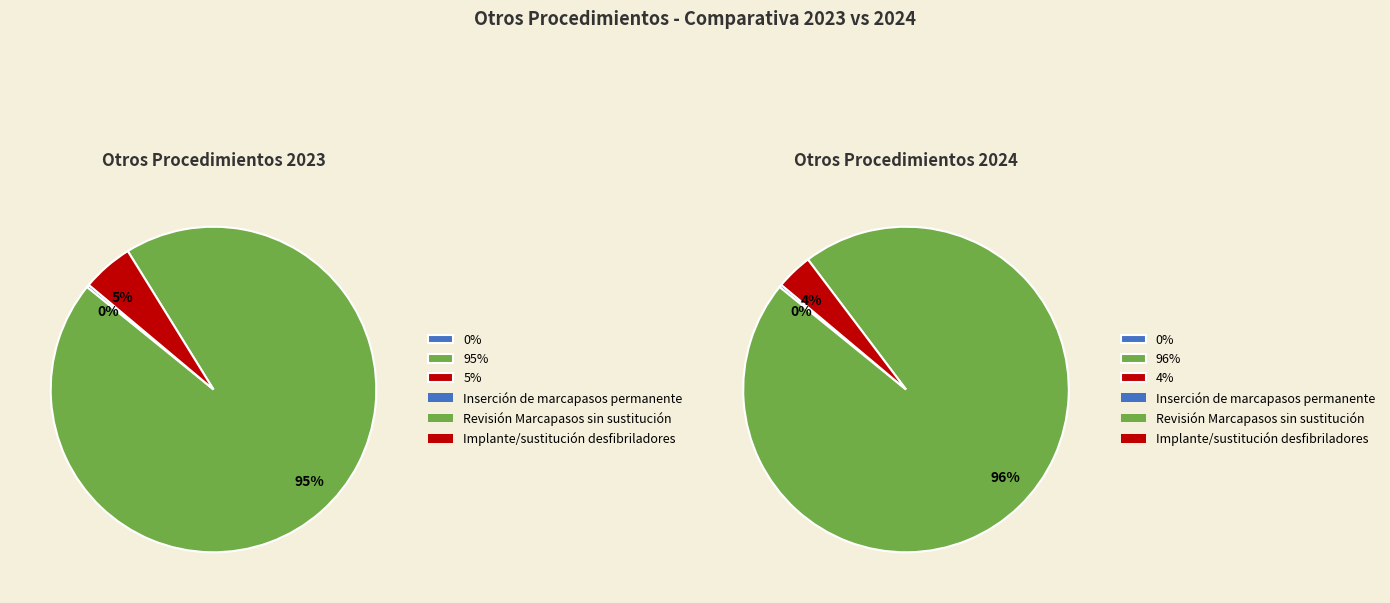

What percentage is NOT represented by values_2023?

99.7%